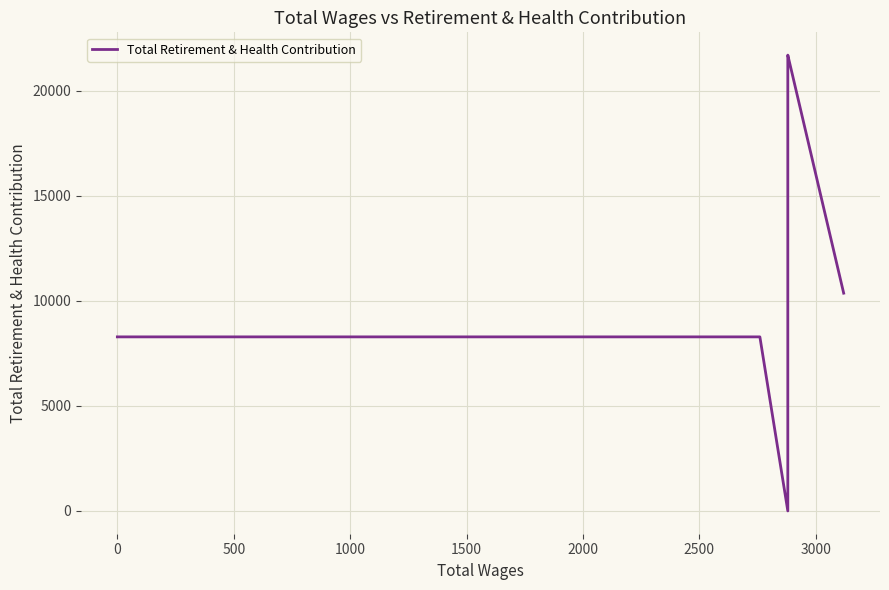

What is the greatest value displayed?

21691